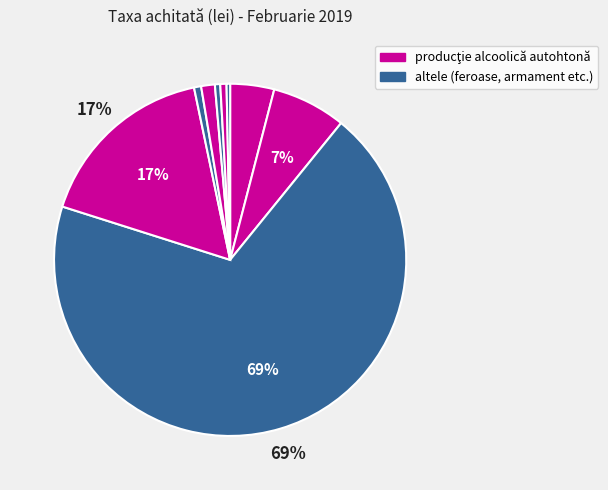

How many segments does this pie chart have?

9